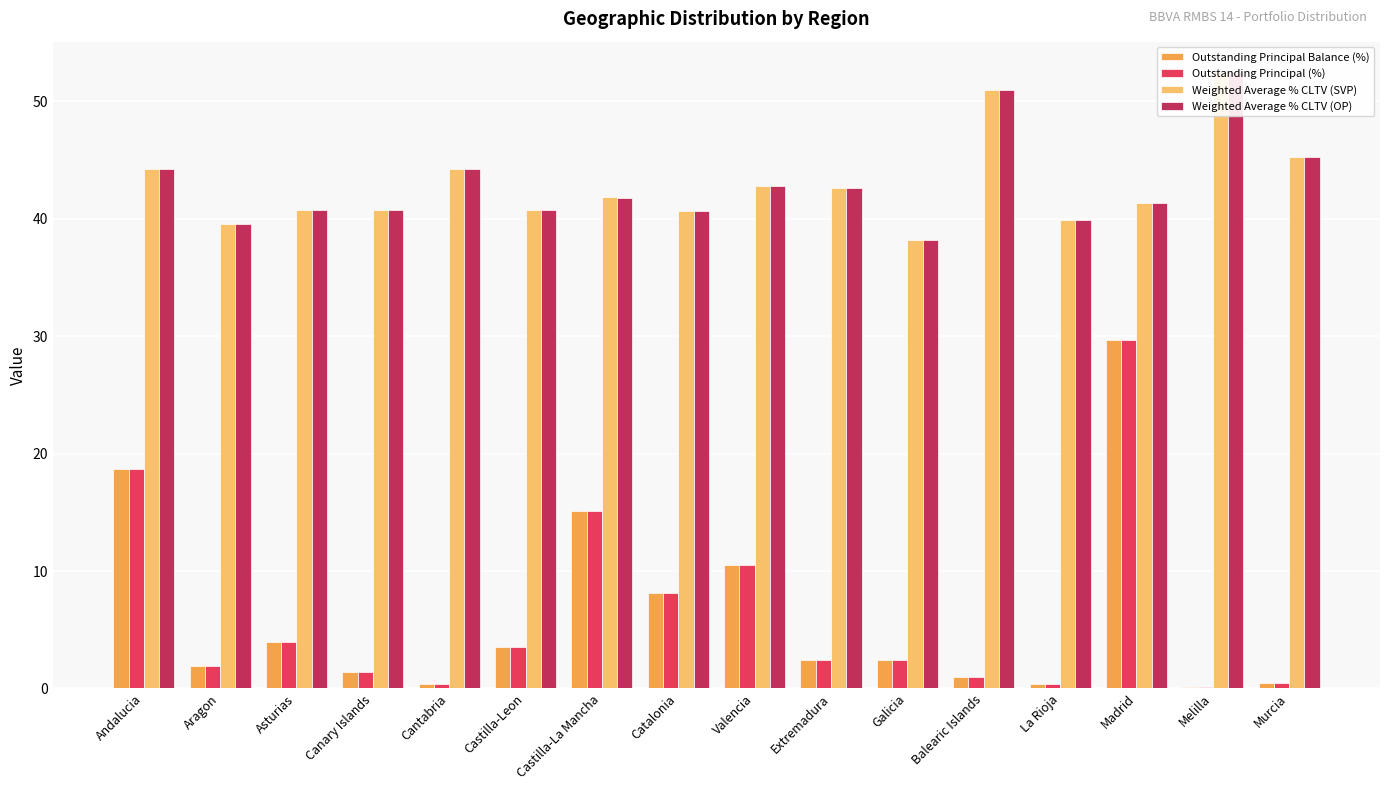

At which category does the chart reach its minimum across all series?

Melilla